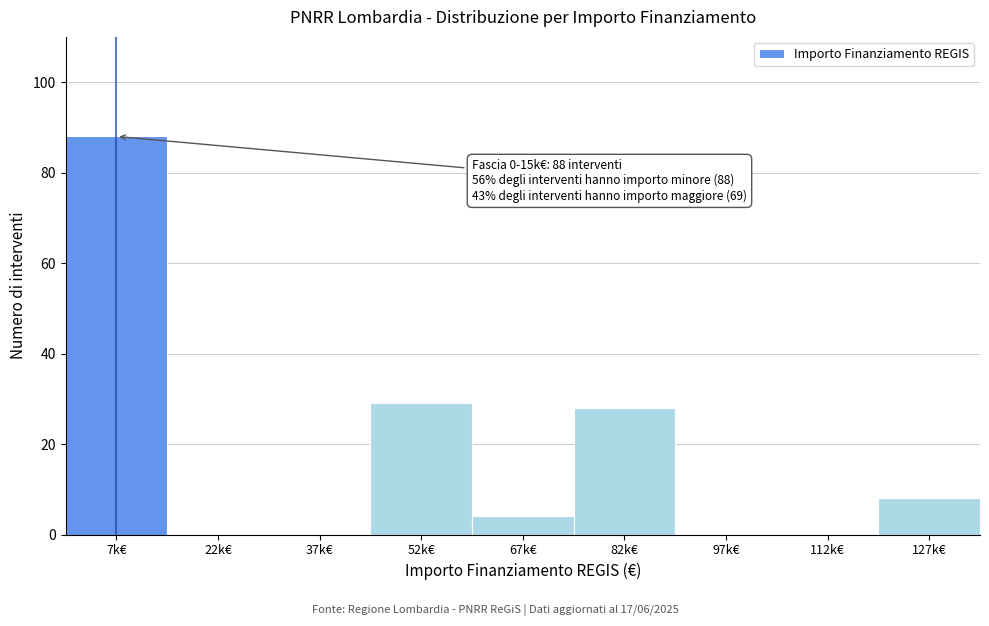

Reading left to right, transcribe all the data shown in this chart.

7k€=88	22k€=0	37k€=0	52k€=29	67k€=4	82k€=28	97k€=0	112k€=0	127k€=8